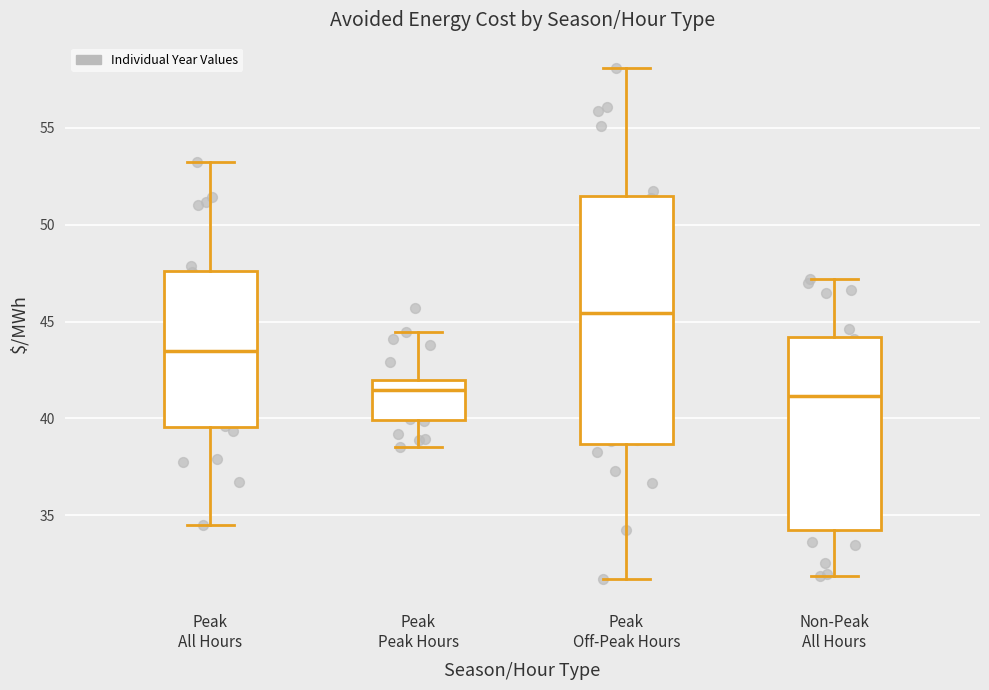

Reading left to right, transcribe this box plot: for each box, give where its median line is, the range the box spans, and where its two whiskers end, as read against the y-axis. The values are not printed on the chart, so give them approximately, as read against the axis.

Peak All Hours: median 43.5, box 39.5 to 47.5, whiskers 34.5 to 53.0
Peak Peak Hours: median 41.5, box 40.0 to 42.0, whiskers 38.5 to 44.5
Peak Off-Peak Hours: median 45.5, box 38.5 to 51.5, whiskers 31.5 to 58.0
Non-Peak All Hours: median 41.0, box 34.0 to 44.0, whiskers 32.0 to 47.0